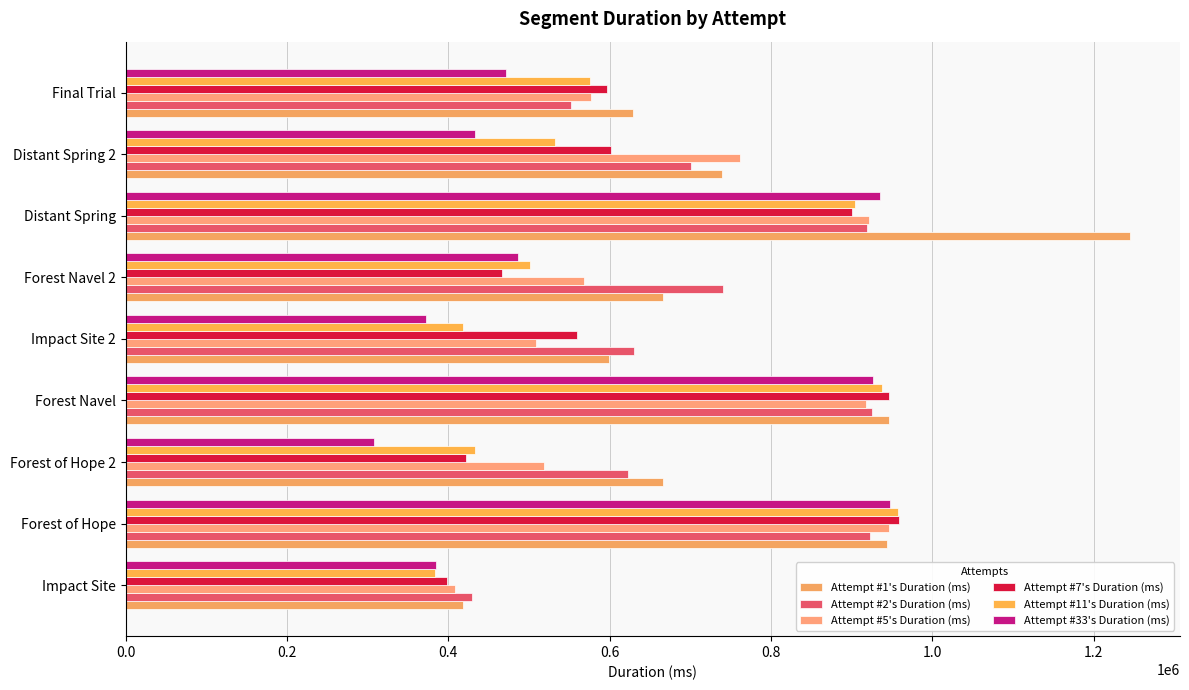

Which series has the largest total across all categories?

Attempt #1's Duration (ms)